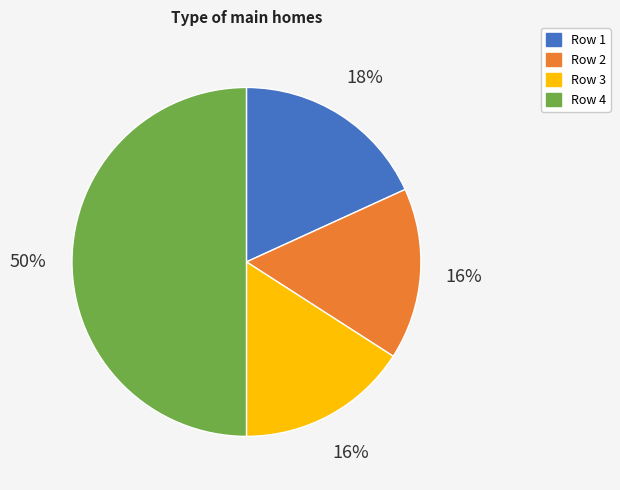

What is the largest slice in the pie chart?

Row 4